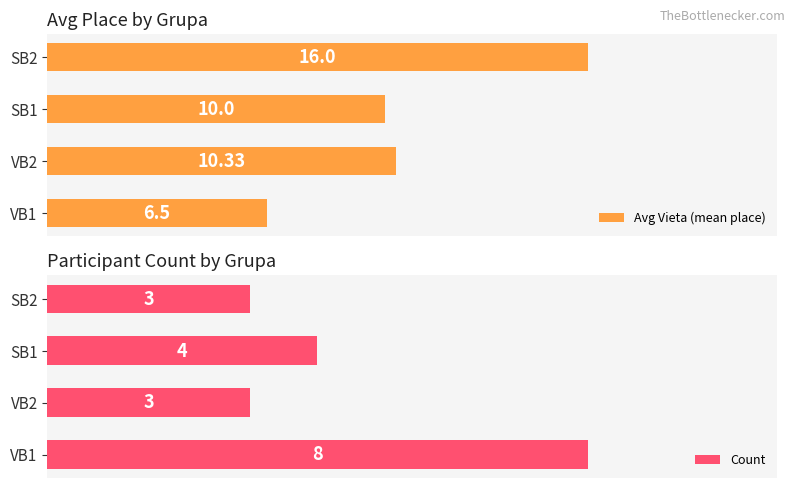

At which label is Count closest to 5?

SB1